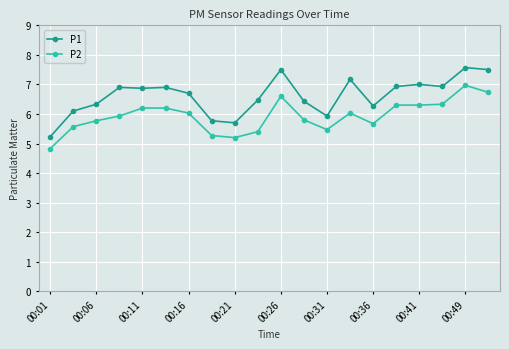

List the series in order of their overall mean, highest first.

P1, P2